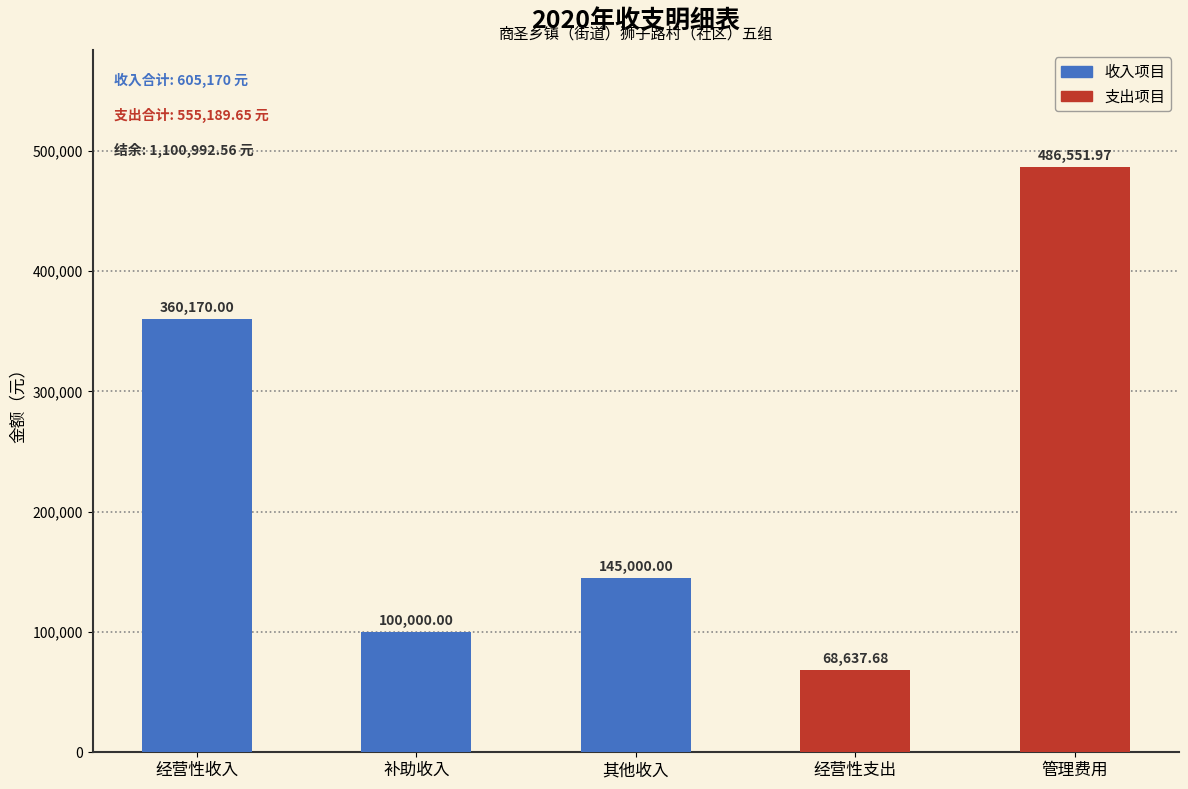

How many values are below 145000?

2